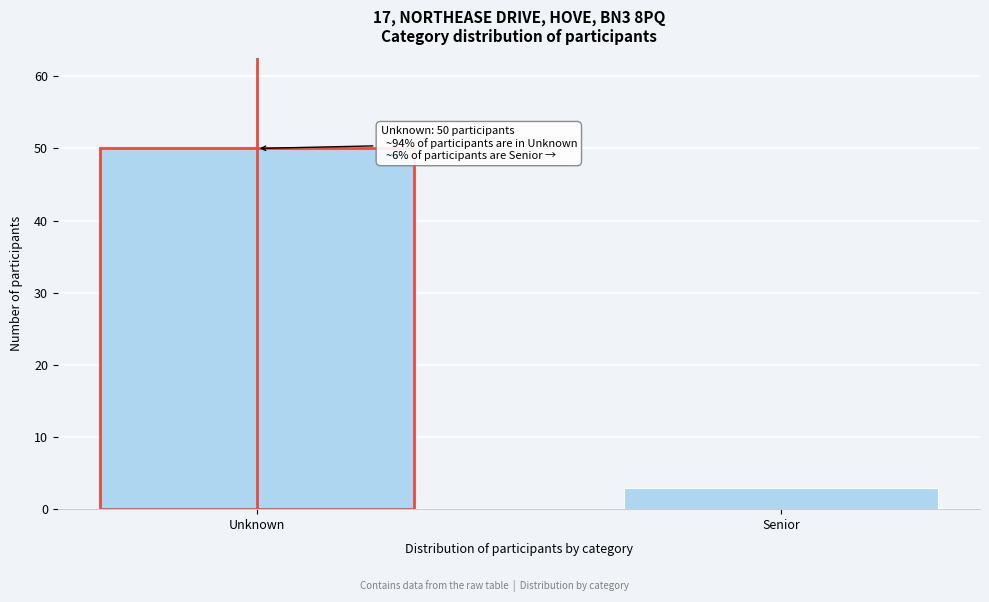

Reading left to right, what are all the values shown in this chart?

50	3